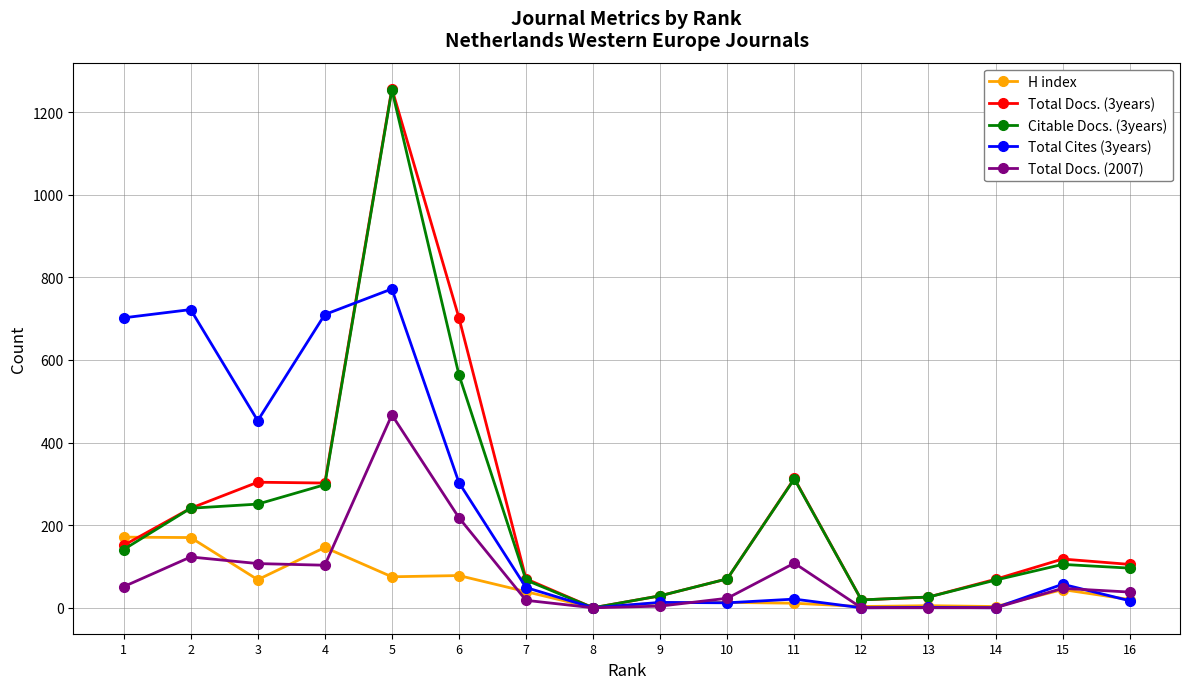

What is the sum of the Total Cites (3years) values at 15 and 12?

57